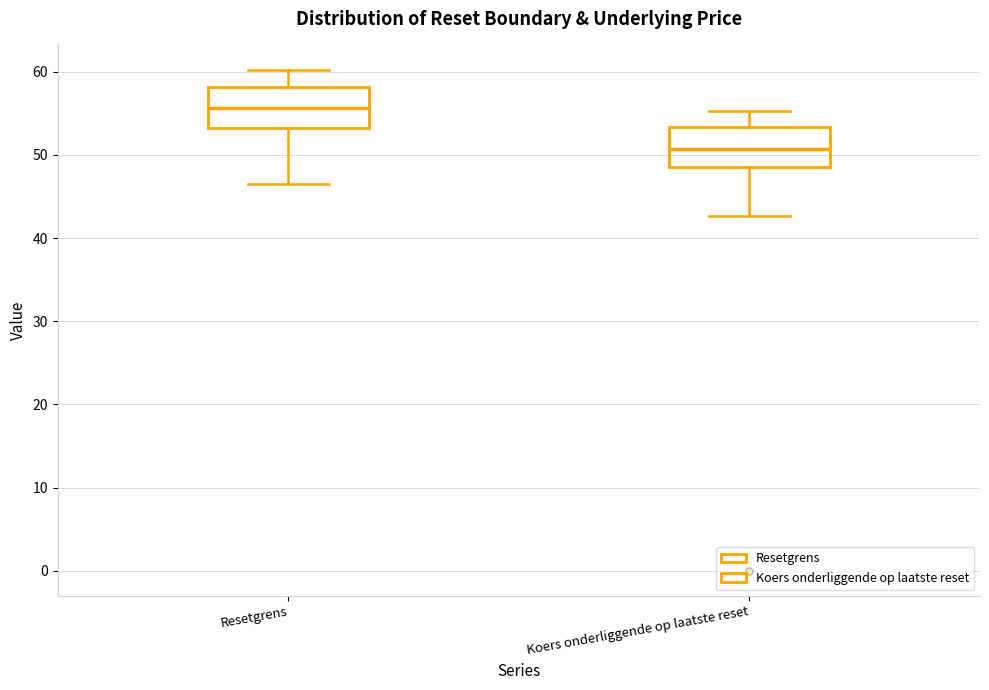

Reading left to right, transcribe this box plot: for each box, give where its median line is, the range the box spans, and where its two whiskers end, as read against the y-axis. The values are not printed on the chart, so give them approximately, as read against the axis.

Resetgrens: median 56, box 53 to 58, whiskers 46 to 60
Koers onderliggende op laatste reset: median 51, box 49 to 53, whiskers 43 to 55